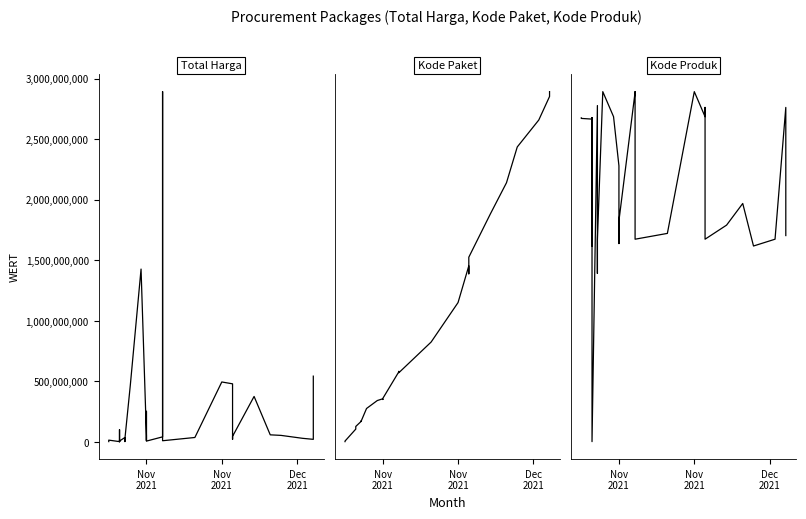

What is the greatest value displayed?

2892122000